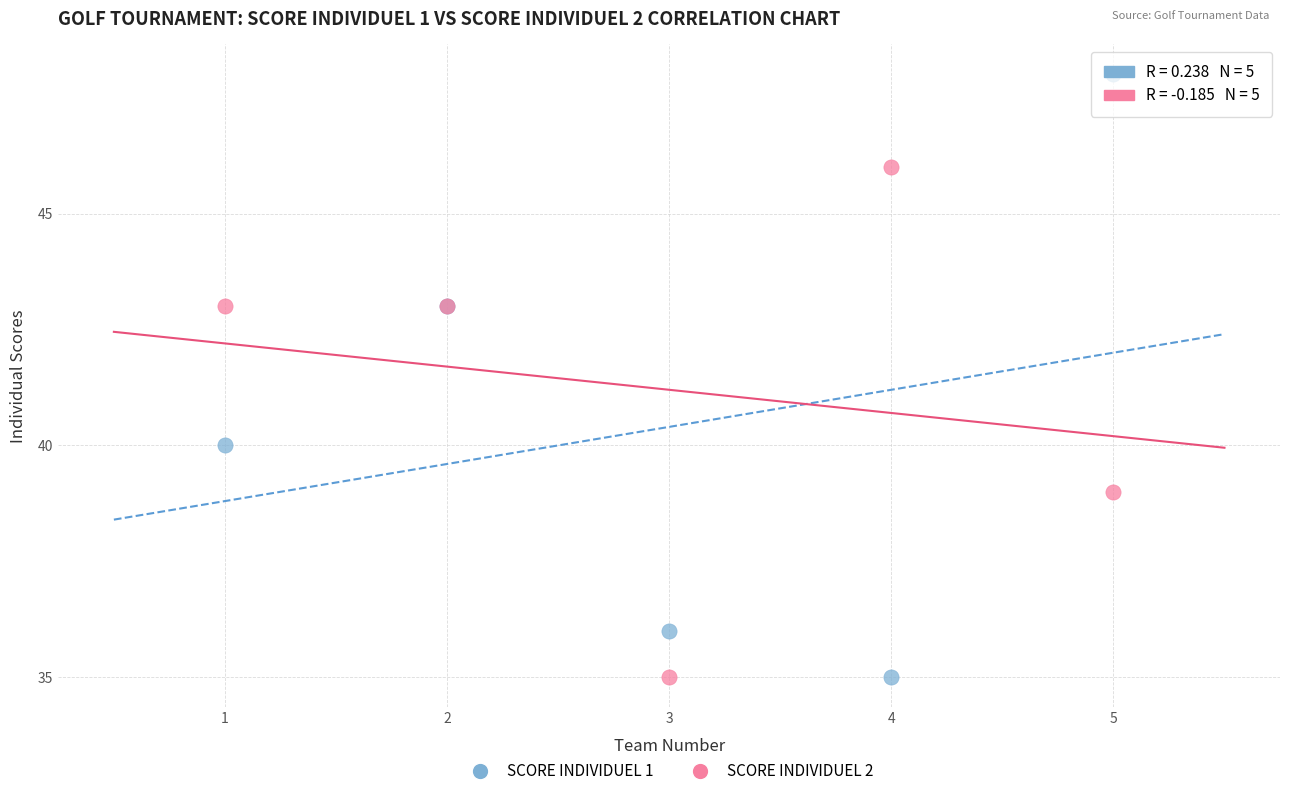

Which series has the largest Y range (max minus min)?

SCORE INDIVIDUEL 1